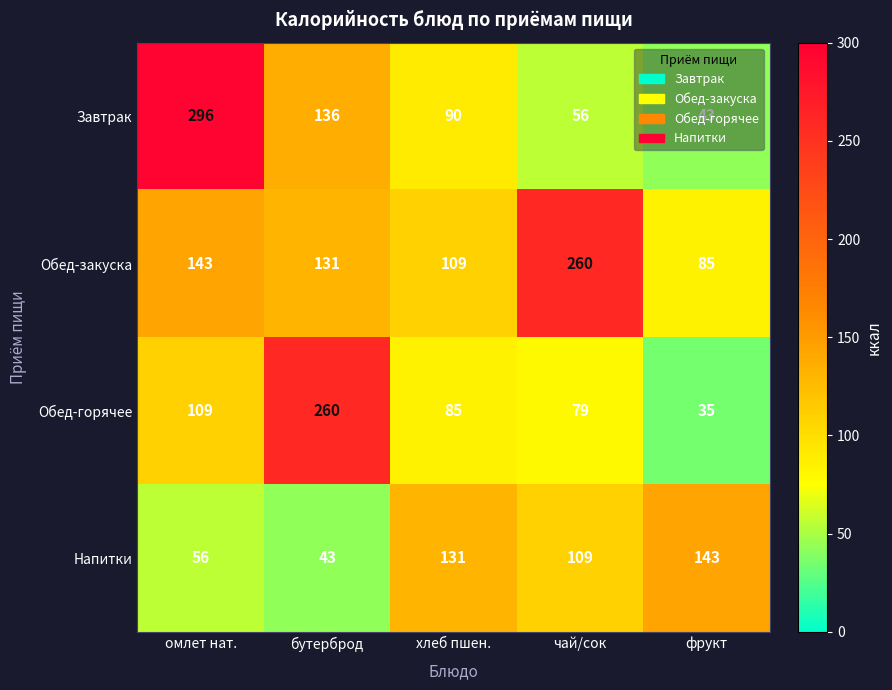

What is the smallest value displayed?

35